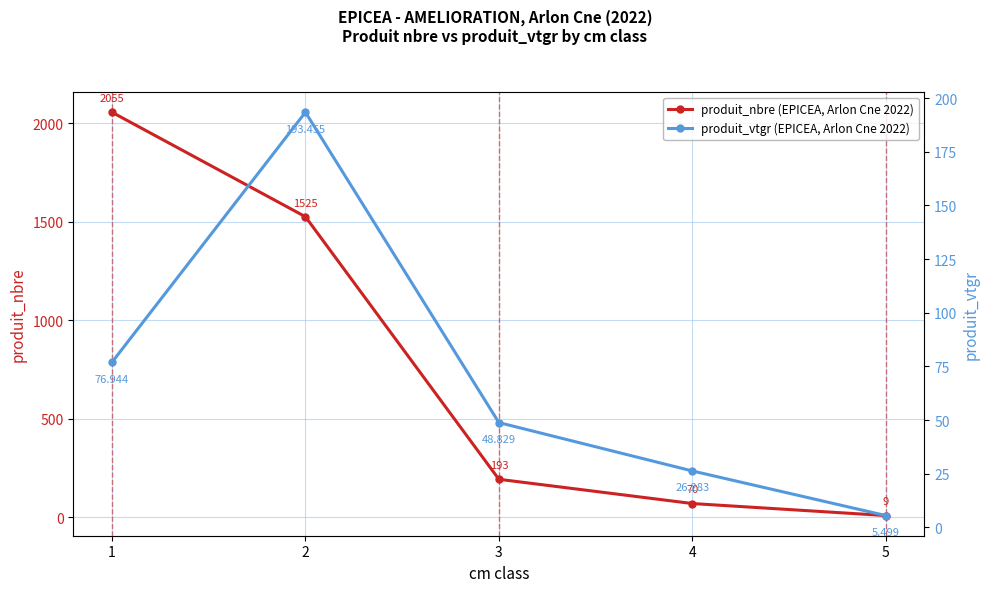

What is the value of the produit_nbre (EPICEA, Arlon Cne 2022) point at the 4th from the left?

70